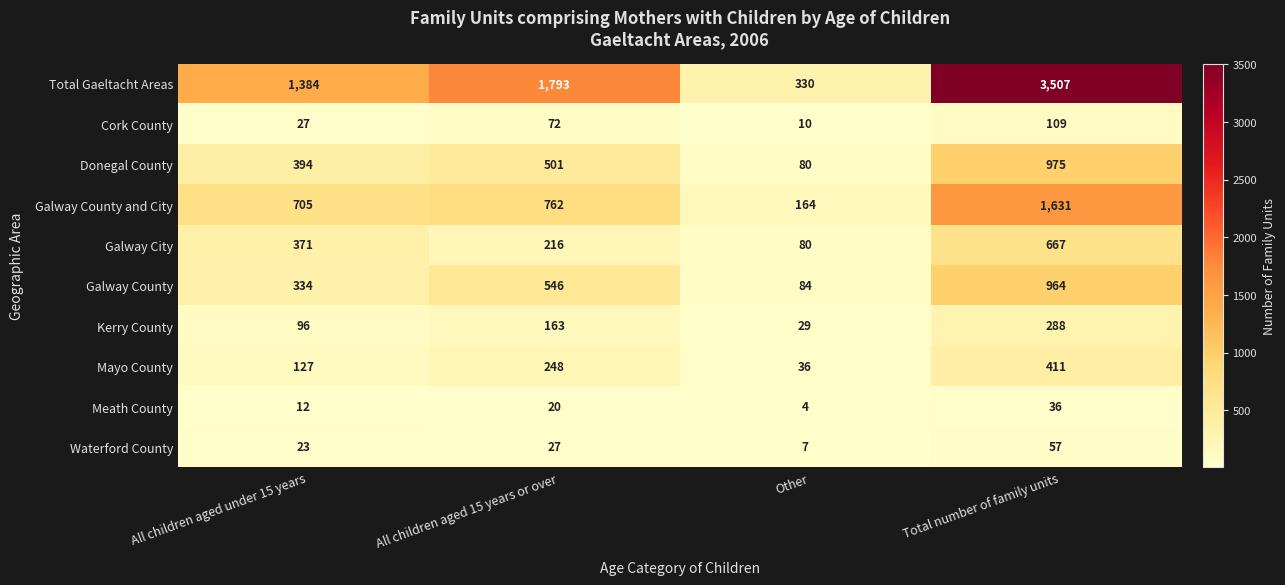

What is the difference between the maximum and minimum values in the Kerry County series?

259